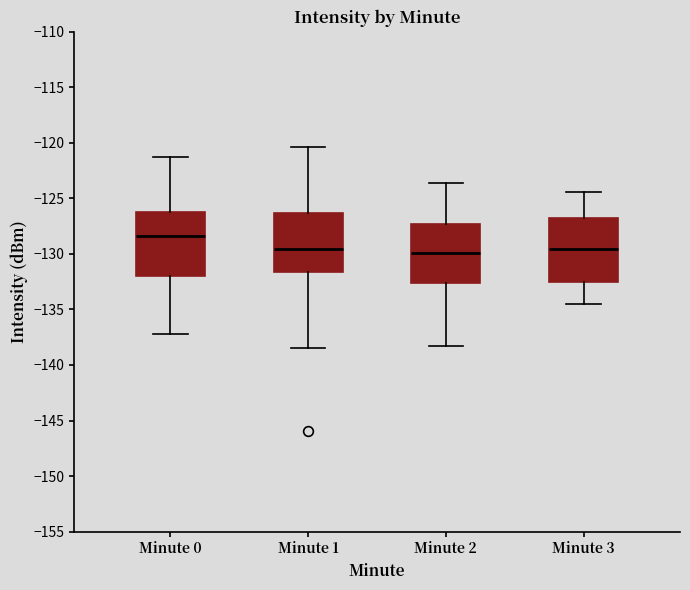

Reading left to right, transcribe this box plot: for each box, give where its median line is, the range the box spans, and where its two whiskers end, as read against the y-axis. The values are not printed on the chart, so give them approximately, as read against the axis.

Minute 0: median -128.5, box -132.0 to -126.0, whiskers -137.0 to -121.5
Minute 1: median -129.5, box -131.5 to -126.5, whiskers -138.5 to -120.5
Minute 2: median -130.0, box -132.5 to -127.5, whiskers -138.5 to -123.5
Minute 3: median -129.5, box -132.5 to -127.0, whiskers -134.5 to -124.5